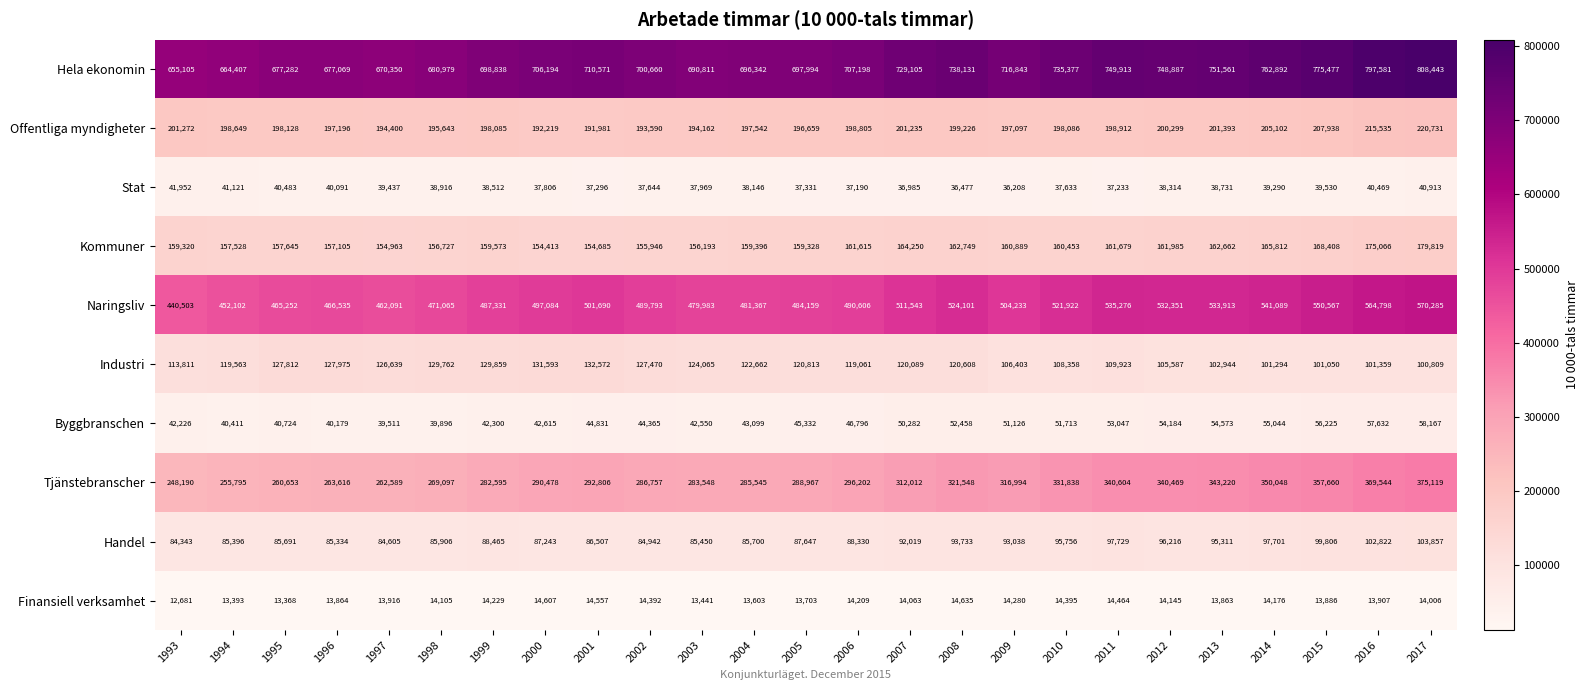

At how many categories does at least one series exceed 239529?

25